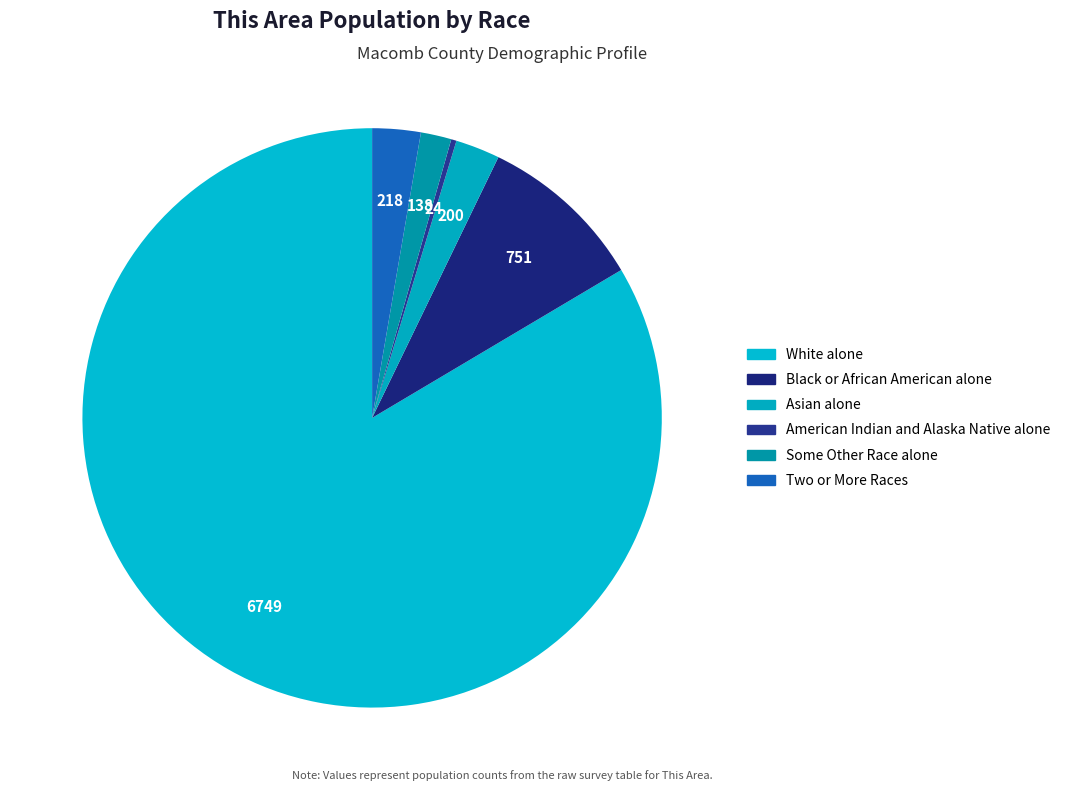

Count the number of slices in the pie.

6